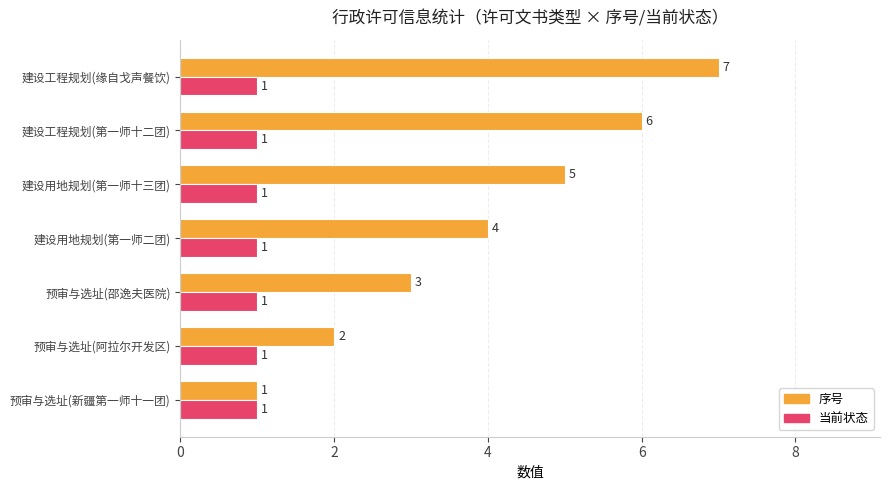

What is the difference between the maximum and minimum values in the 序号 series?

6